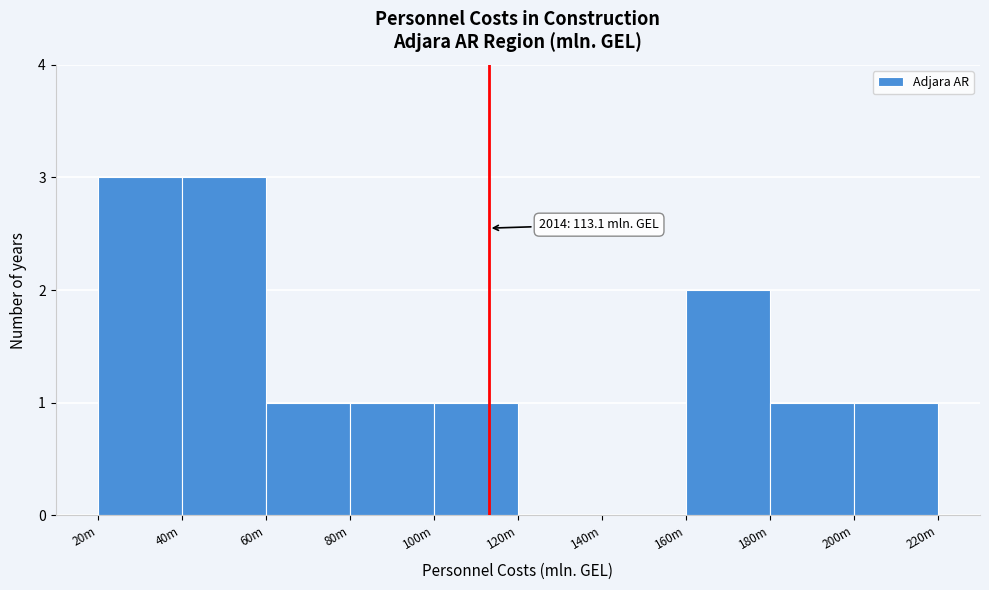

Reading right to left, transcribe all the data shown in this chart.

200m=1	180m=1	160m=2	140m=0	120m=0	100m=1	80m=1	60m=1	40m=3	20m=3